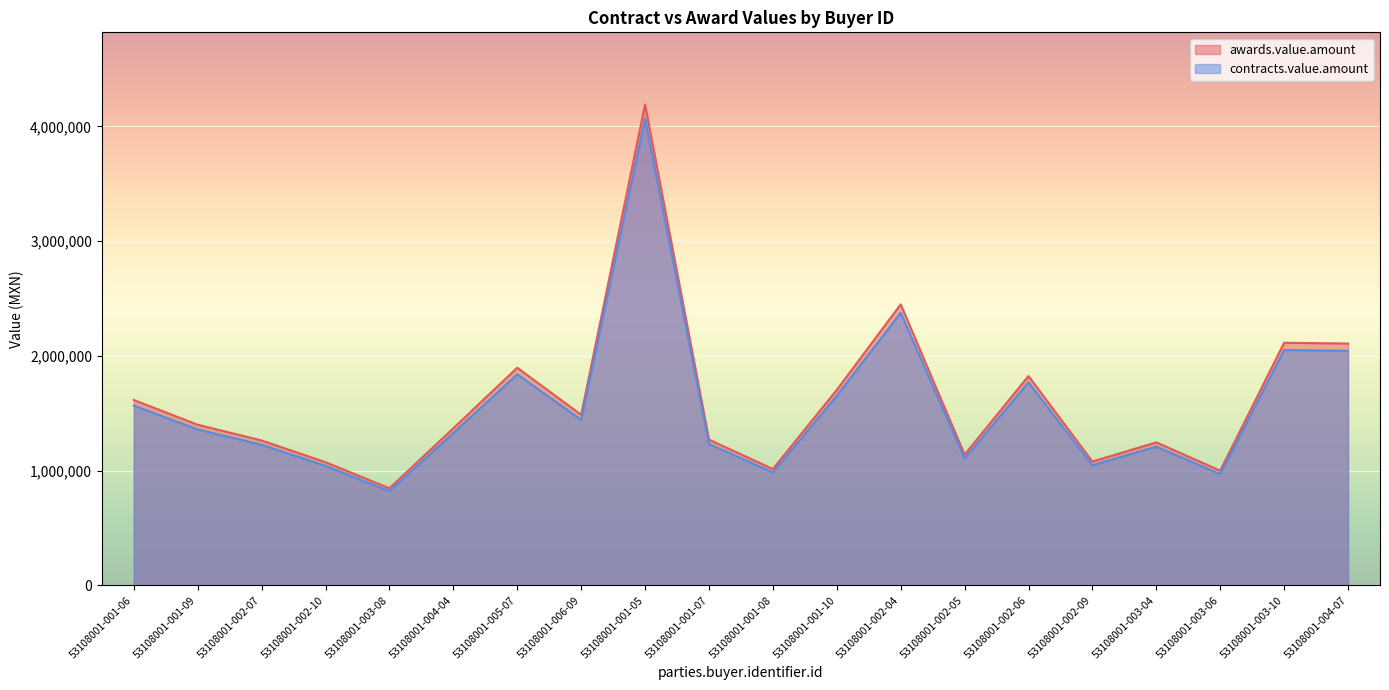

What is the label of the 15th point from the right?

53108001-004-04